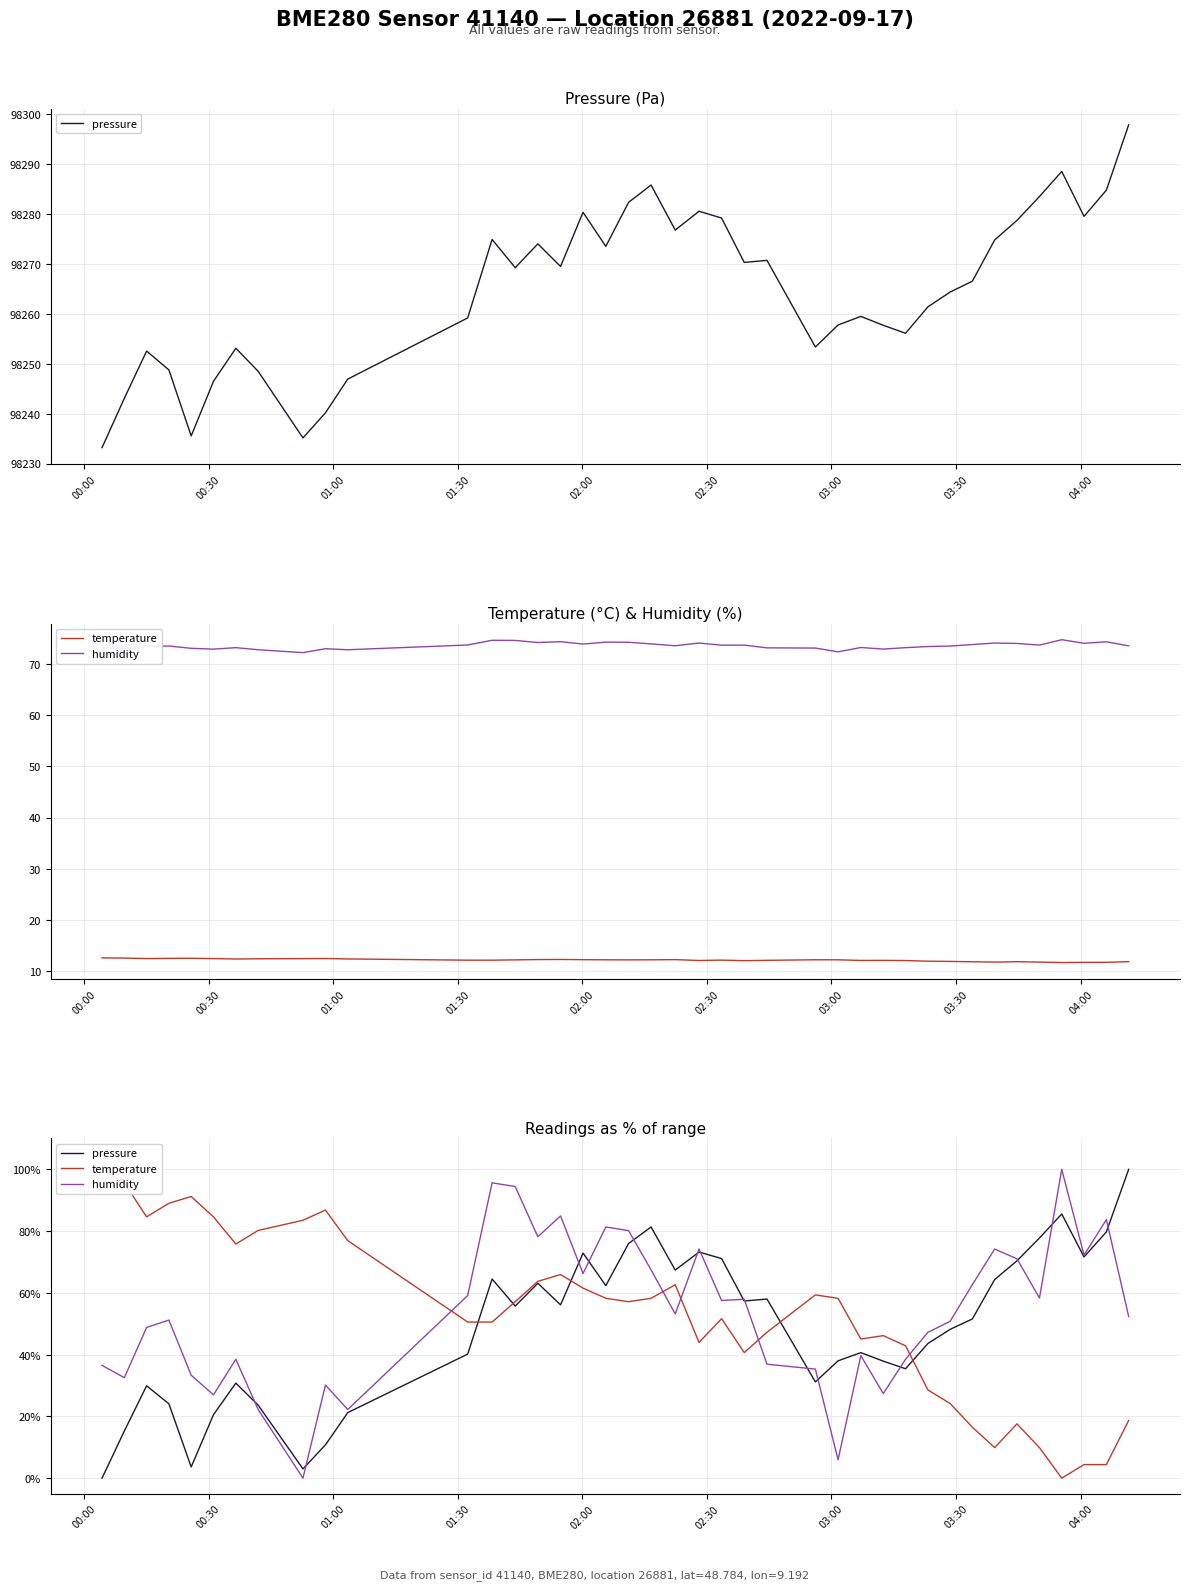

Which category has the lowest value in the pressure series?

00:00